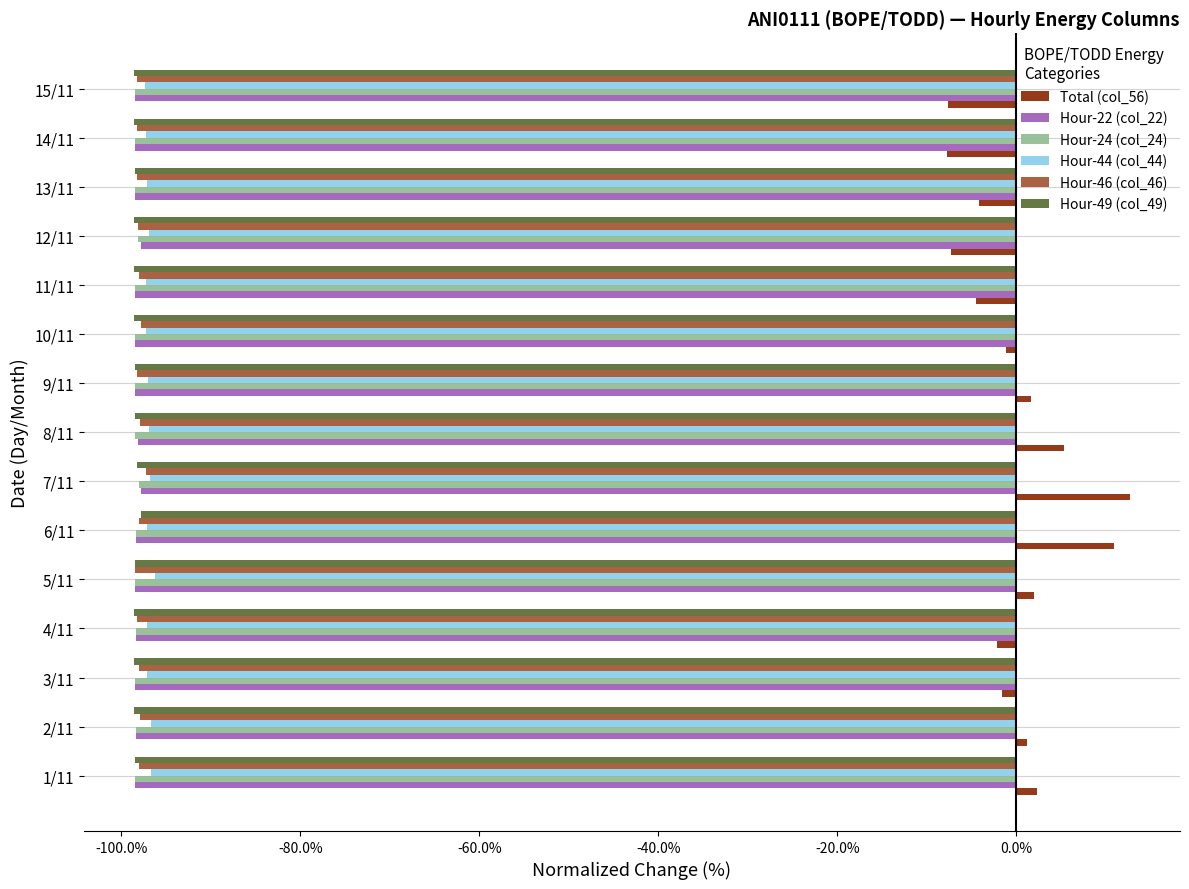

What is the average value of the Hour-24 (col_24) series?

-98.4